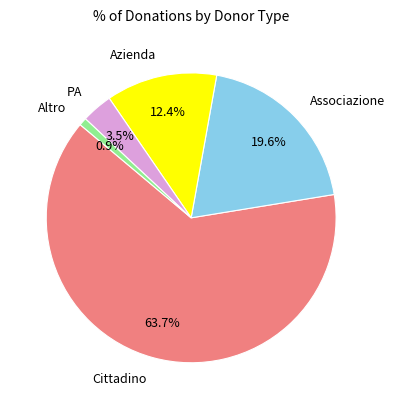

To the nearest percent, what percentage of the pie is Cittadino?

64%